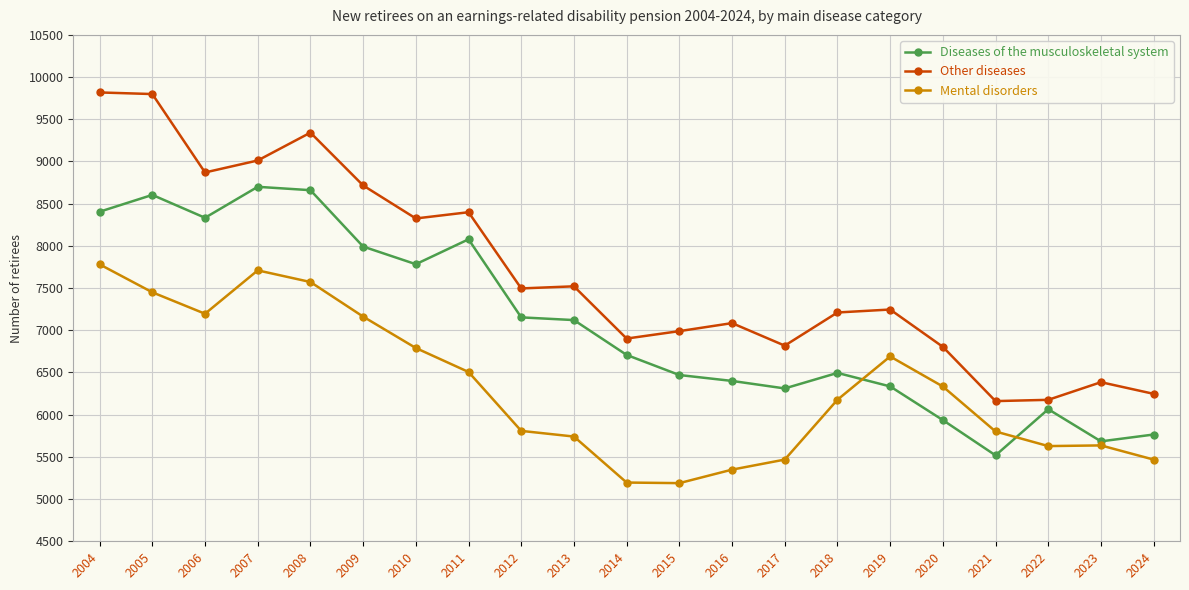

What is the minimum value shown in the chart?

5189